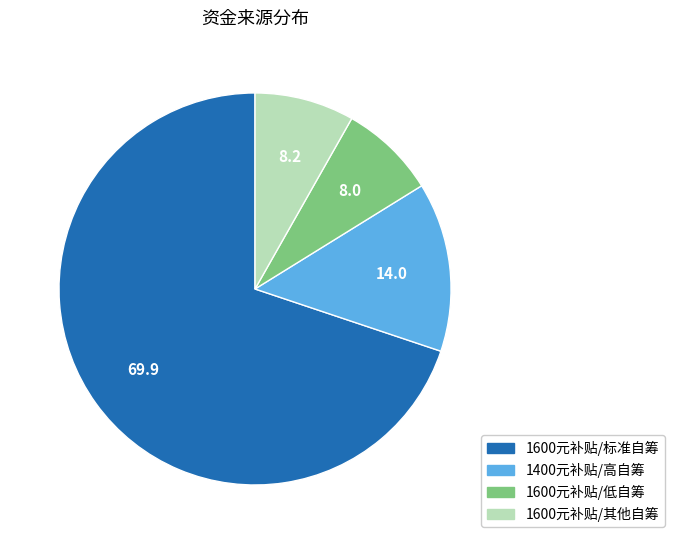

Does any single category account for the majority?

Yes